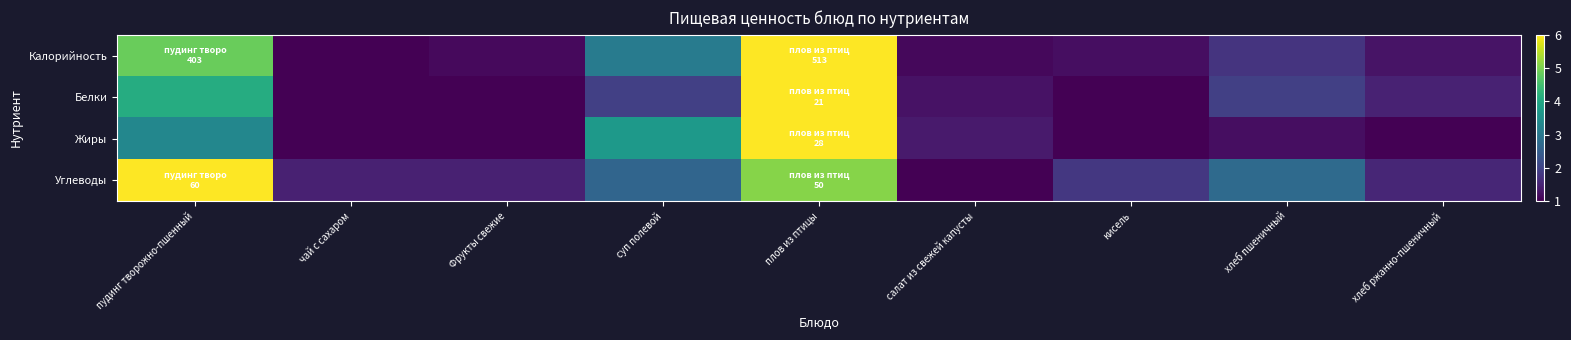

Rank the series at суп полевой from highest to lowest value.

Жиры, Калорийность, Углеводы, Белки